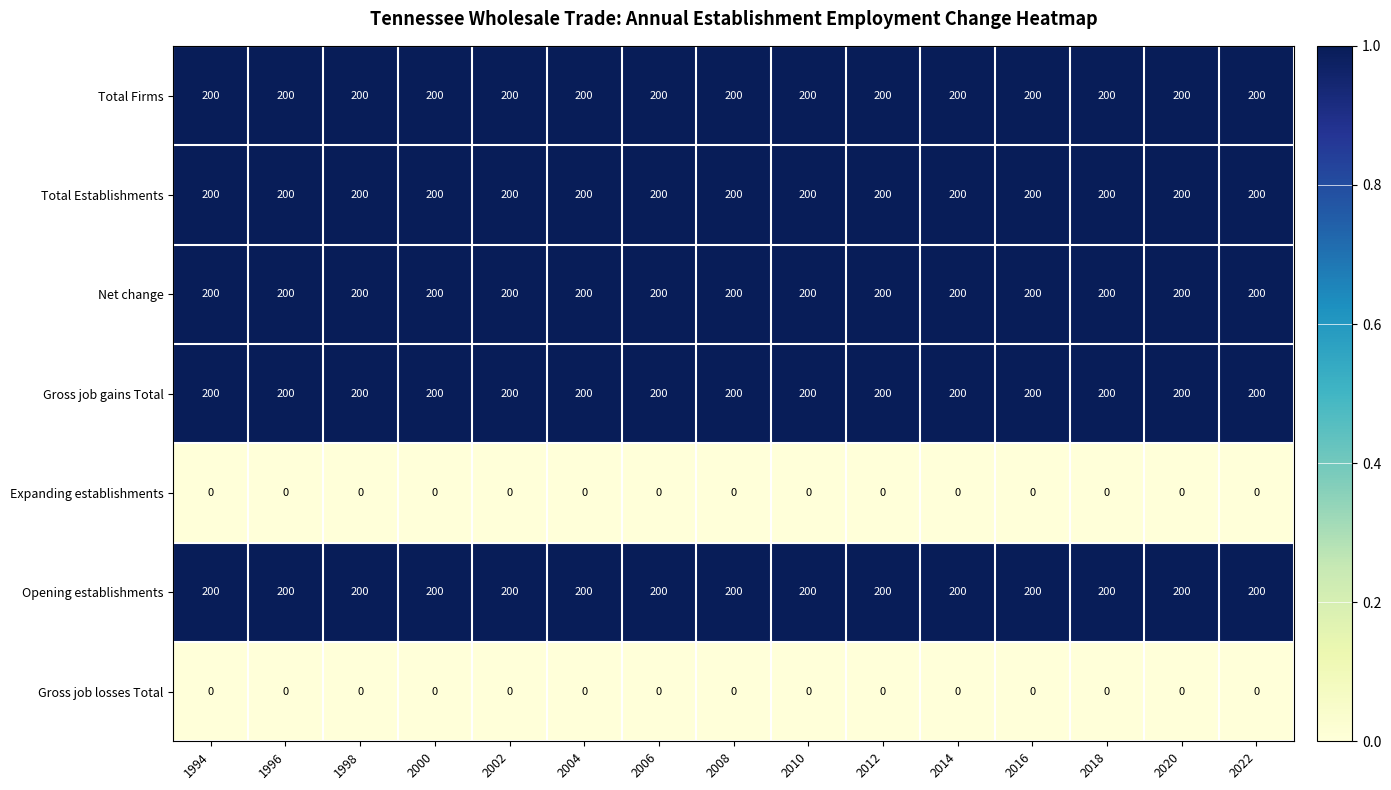

How many categories are shown in the chart?

15